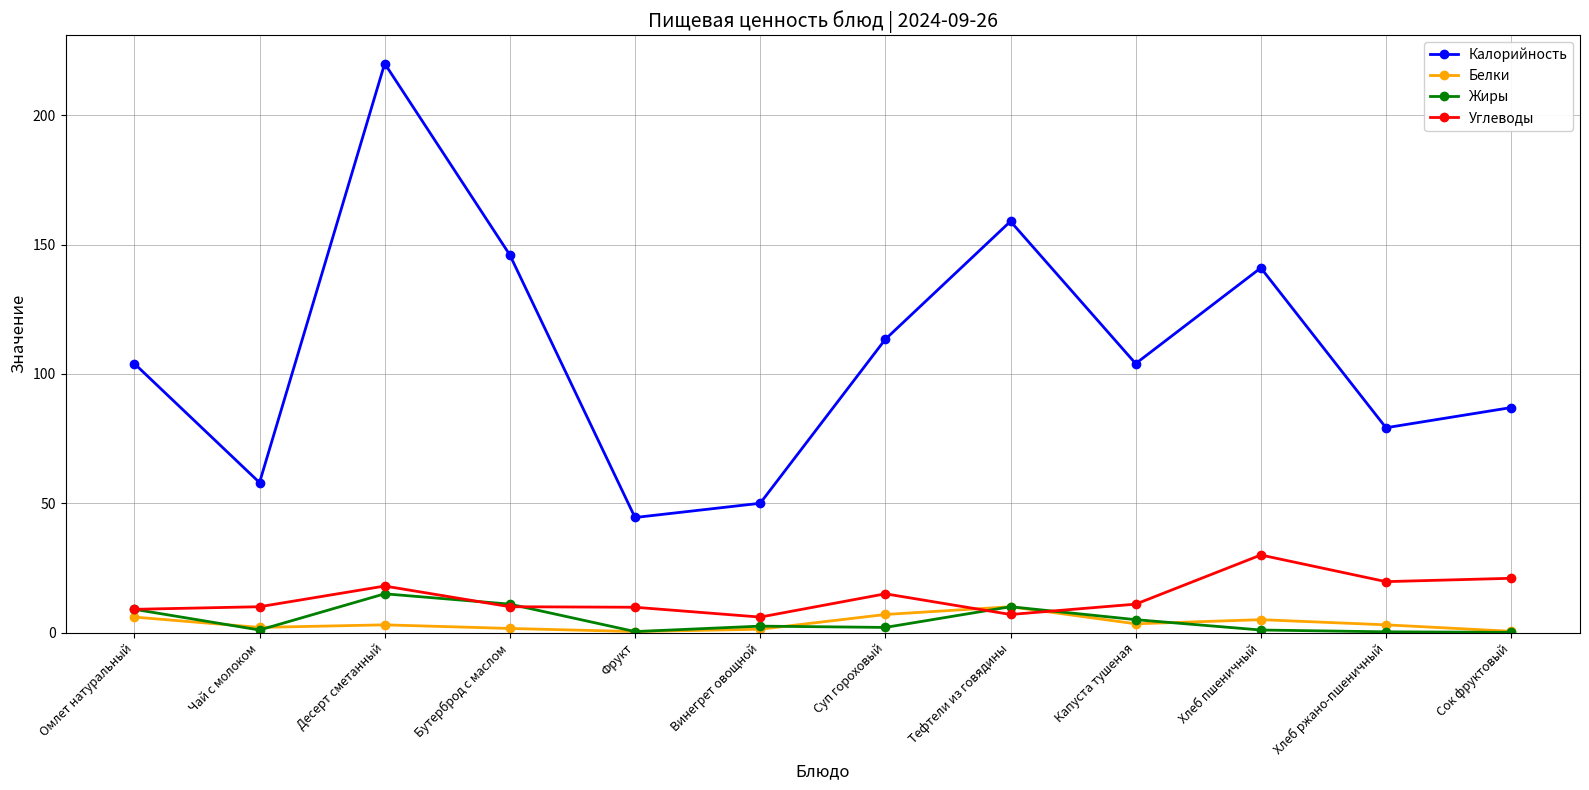

At how many categories does at least one series exceed 129?

4